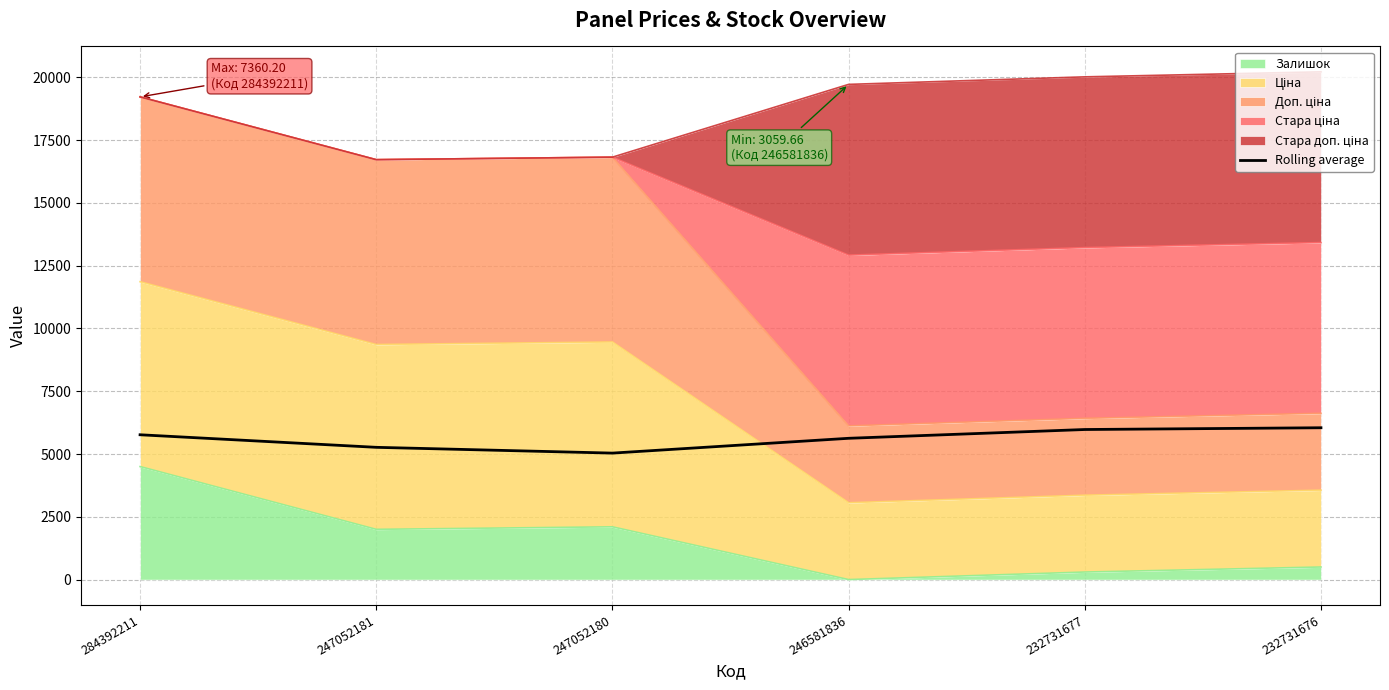

Count the number of values greater than 5766.

3